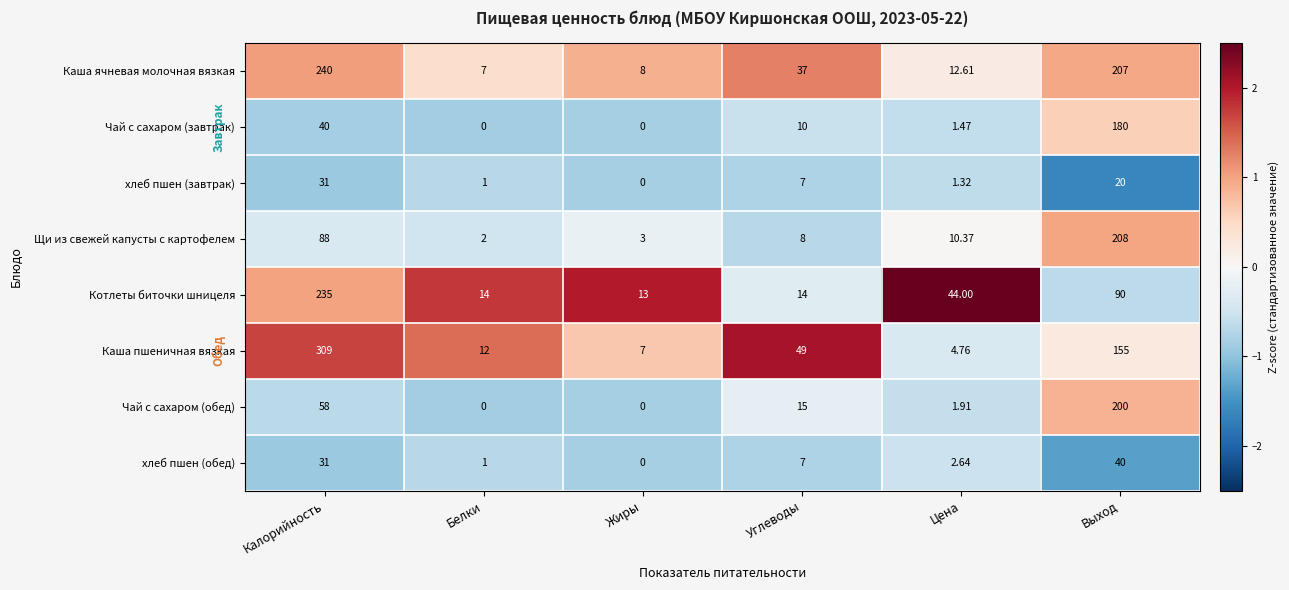

Rank the series by their maximum value, from highest to lowest.

Каша пшеничная вязкая, Каша ячневая молочная вязкая, Котлеты биточки шницеля, Щи из свежей капусты с картофелем, Чай с сахаром (обед), Чай с сахаром (завтрак), хлеб пшен (обед), хлеб пшен (завтрак)